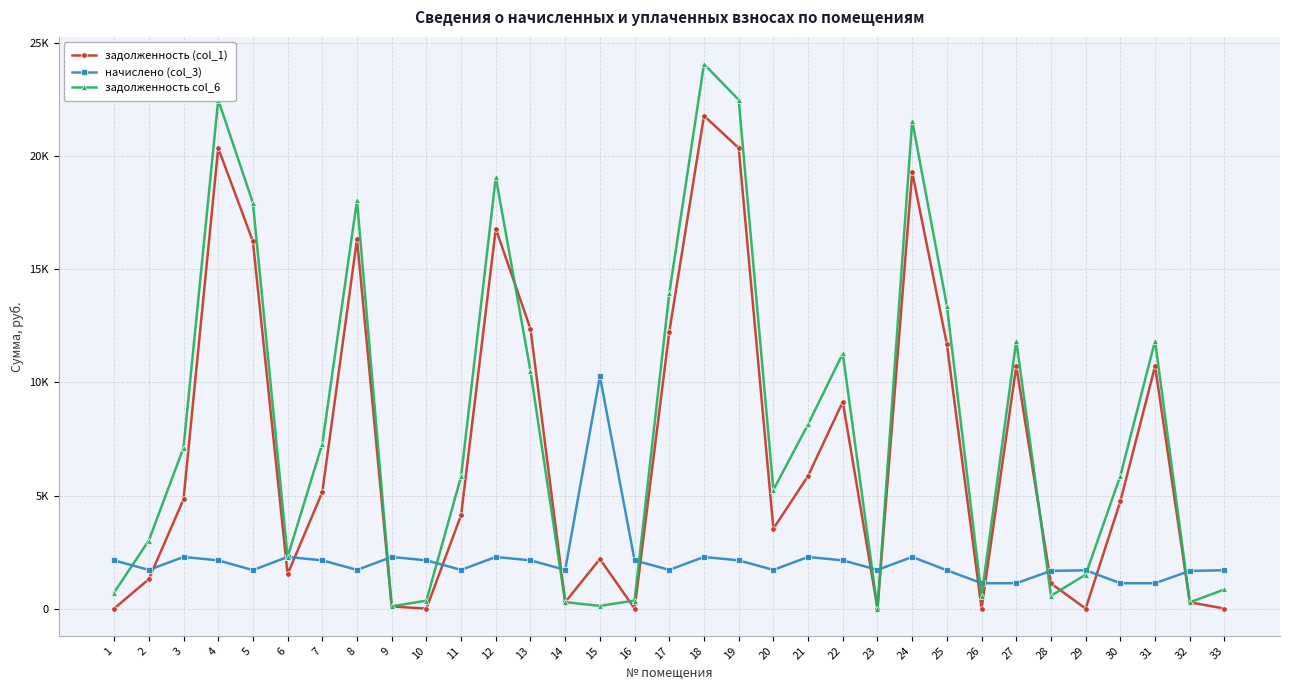

What are all the series names shown in the legend?

задолженность (col_1), начислено (col_3), задолженность col_6